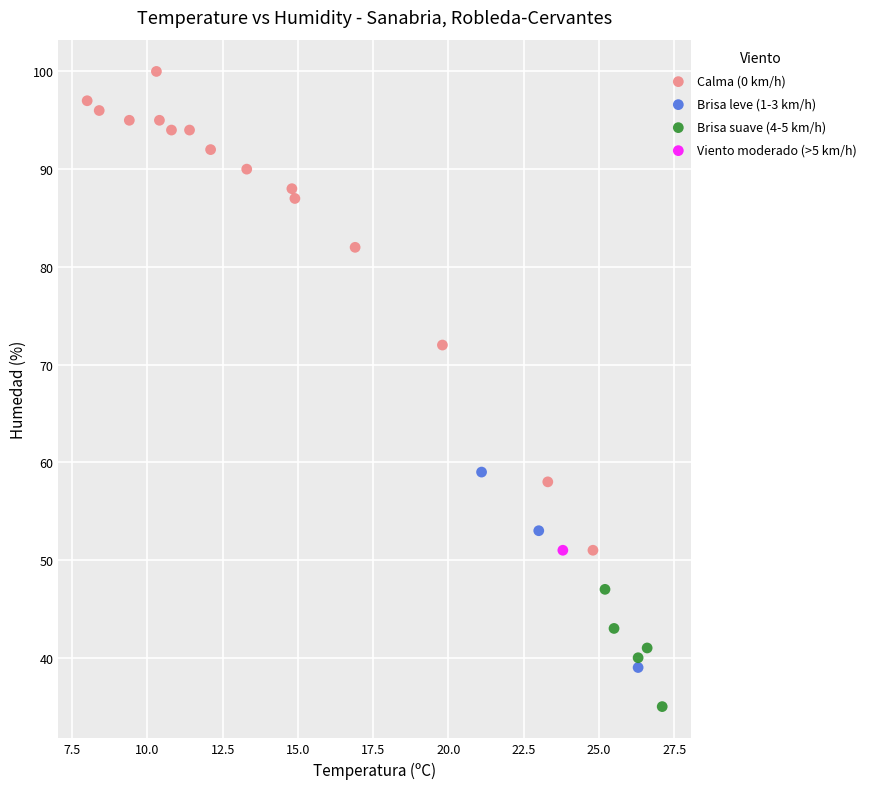

What are all the series names shown in the legend?

Calma (0 km/h), Brisa leve (1-3 km/h), Brisa suave (4-5 km/h), Viento moderado (>5 km/h)